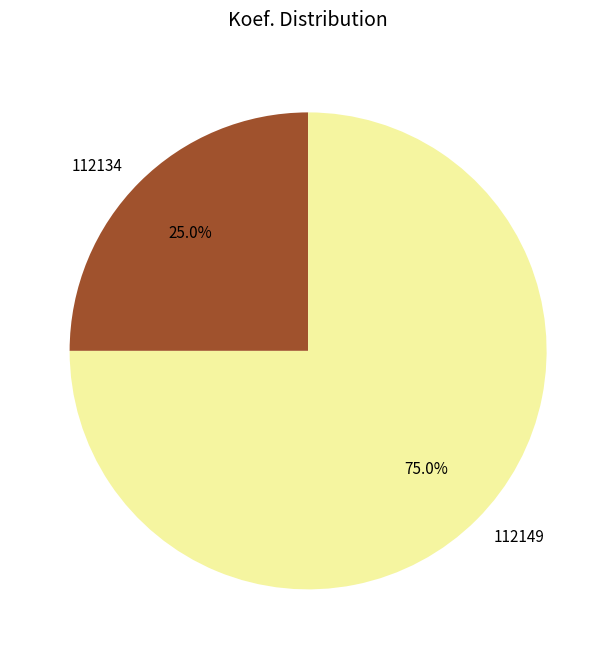

Is 112149 the majority of the pie?

Yes